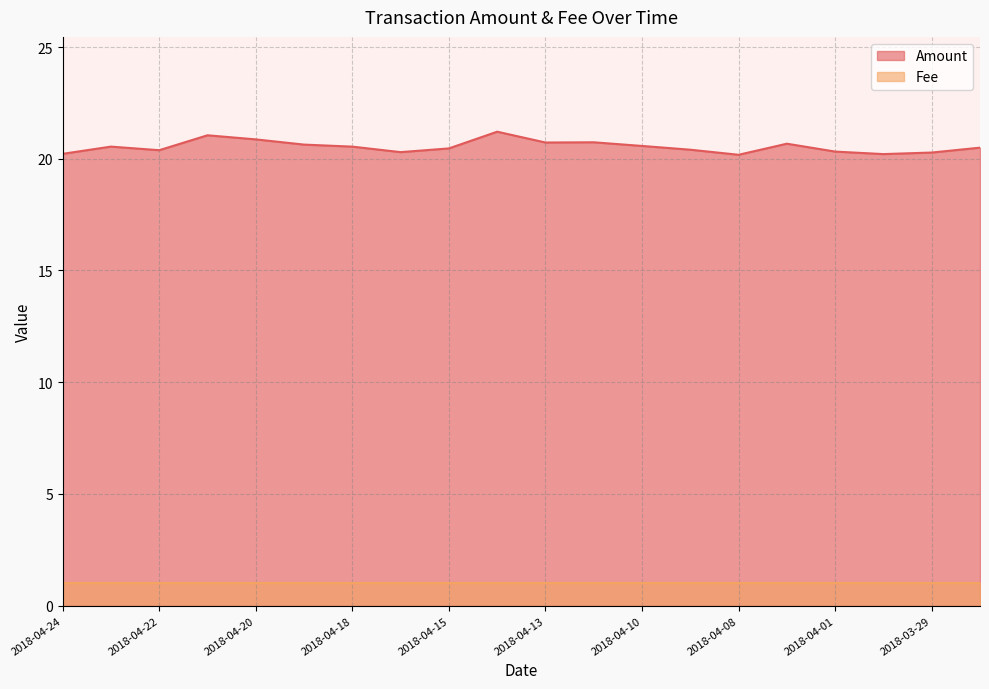

At which category does the chart reach its peak across all series?

2018-04-14